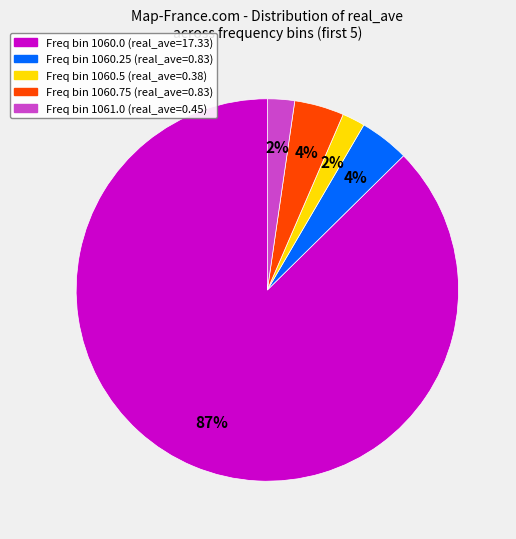

Is there a majority slice in this chart?

Yes